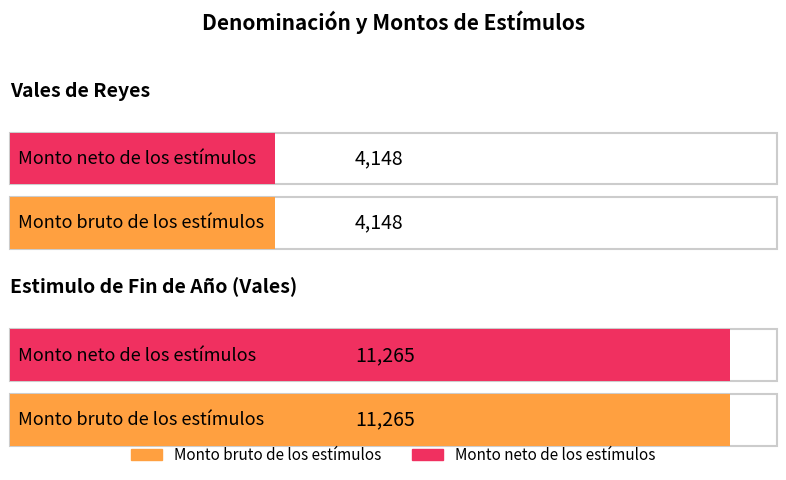

Which series has the largest range (max minus min)?

Monto bruto de los estímulos